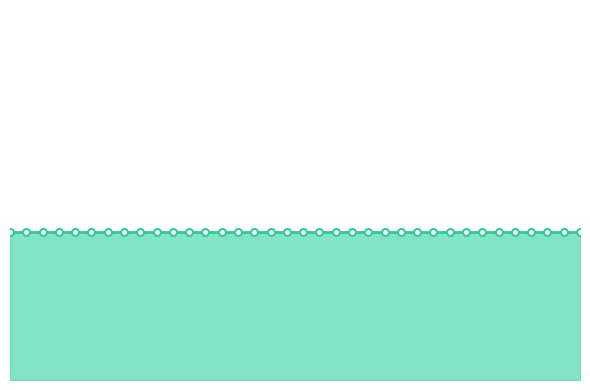

At which category is the sum across all series the highest?

19-Sep